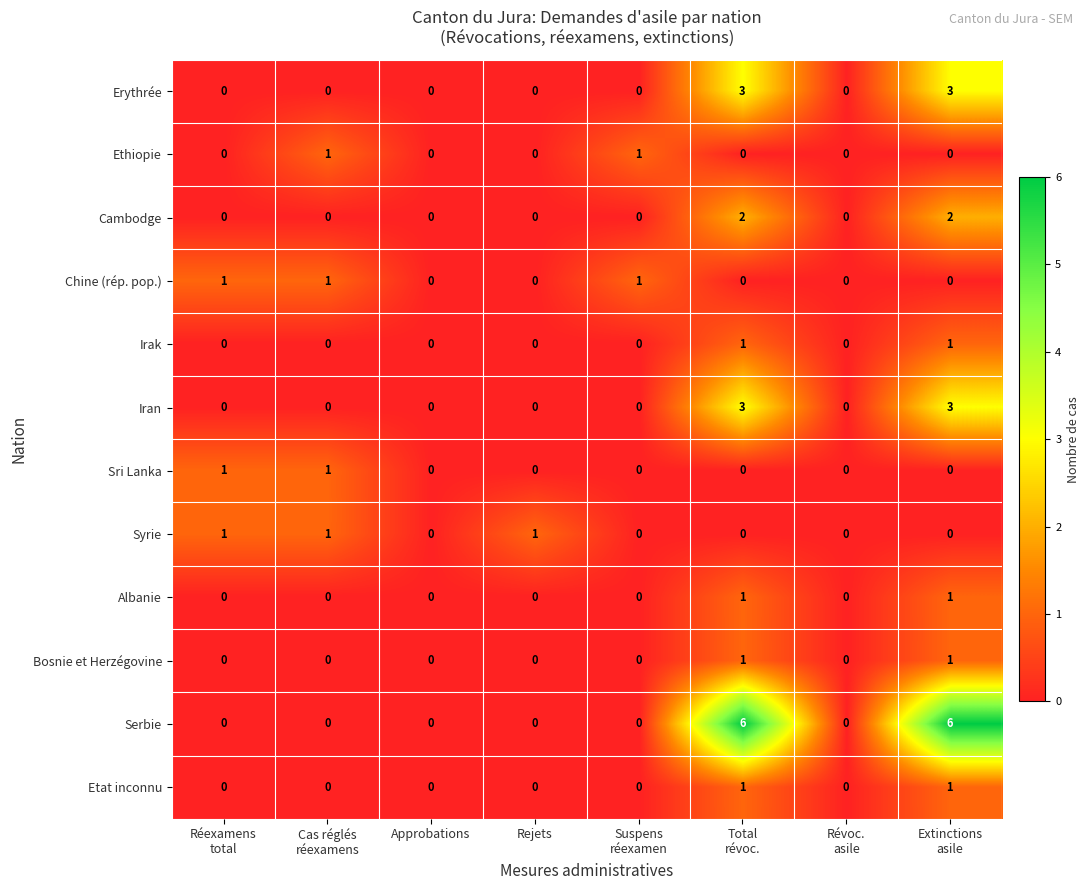

True or false: Serbie has a value of 0 at Rejets.

True